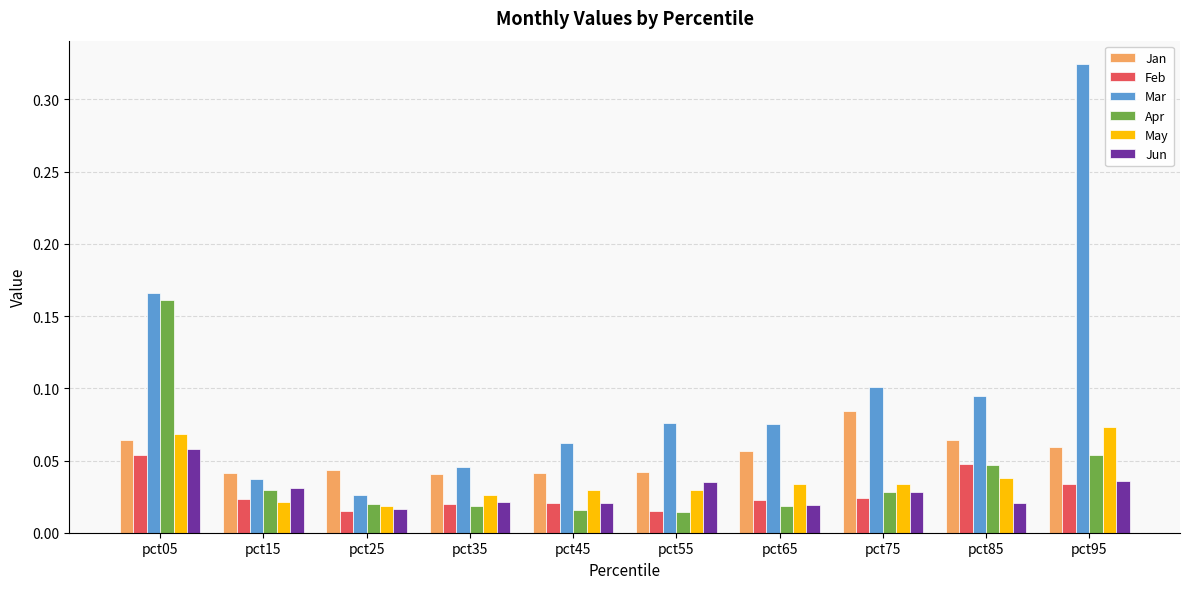

What are all the series names shown in the legend?

Jan, Feb, Mar, Apr, May, Jun